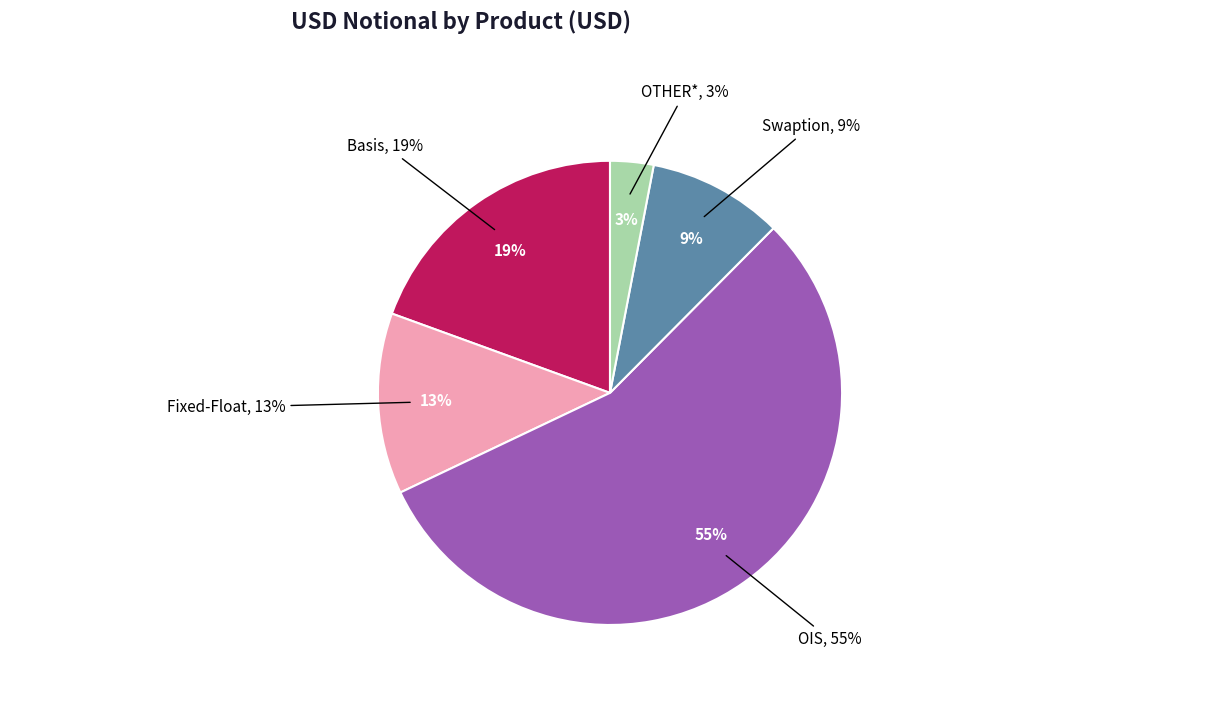

How much of the chart is everything except Swaption?

90.6%